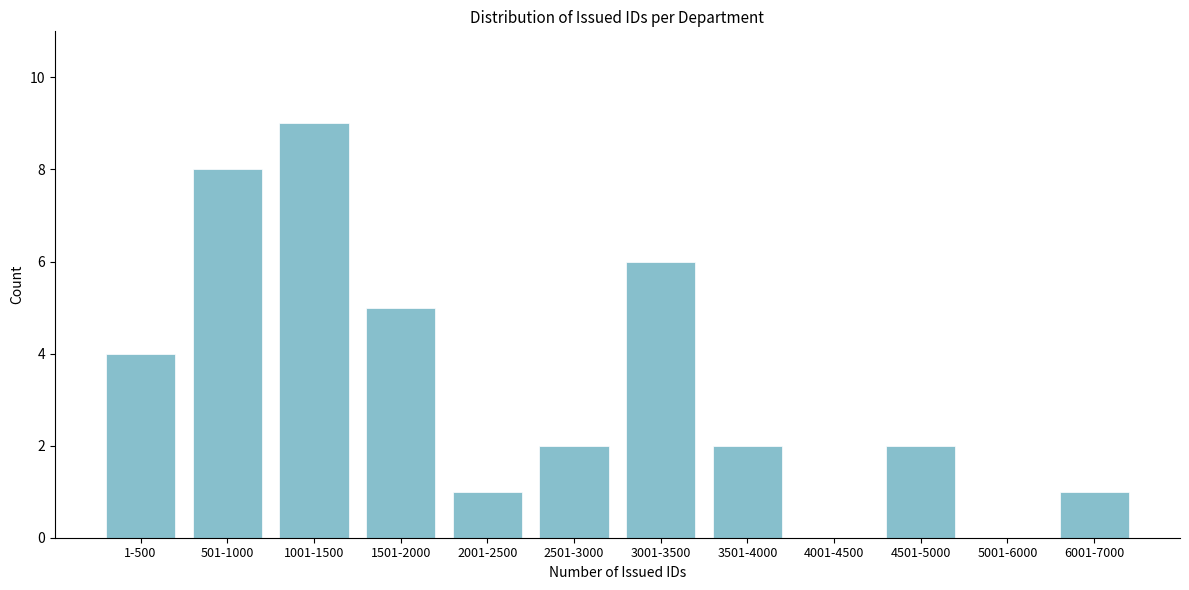

Reading right to left, transcribe all the data shown in this chart.

6001-7000=1	5001-6000=0	4501-5000=2	4001-4500=0	3501-4000=2	3001-3500=6	2501-3000=2	2001-2500=1	1501-2000=5	1001-1500=9	501-1000=8	1-500=4